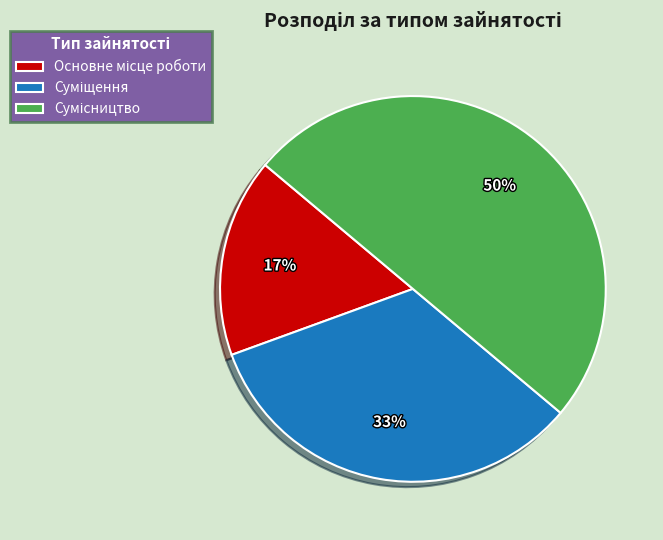

To the nearest percent, what is the difference between the largest and smallest slice percentages?

33%